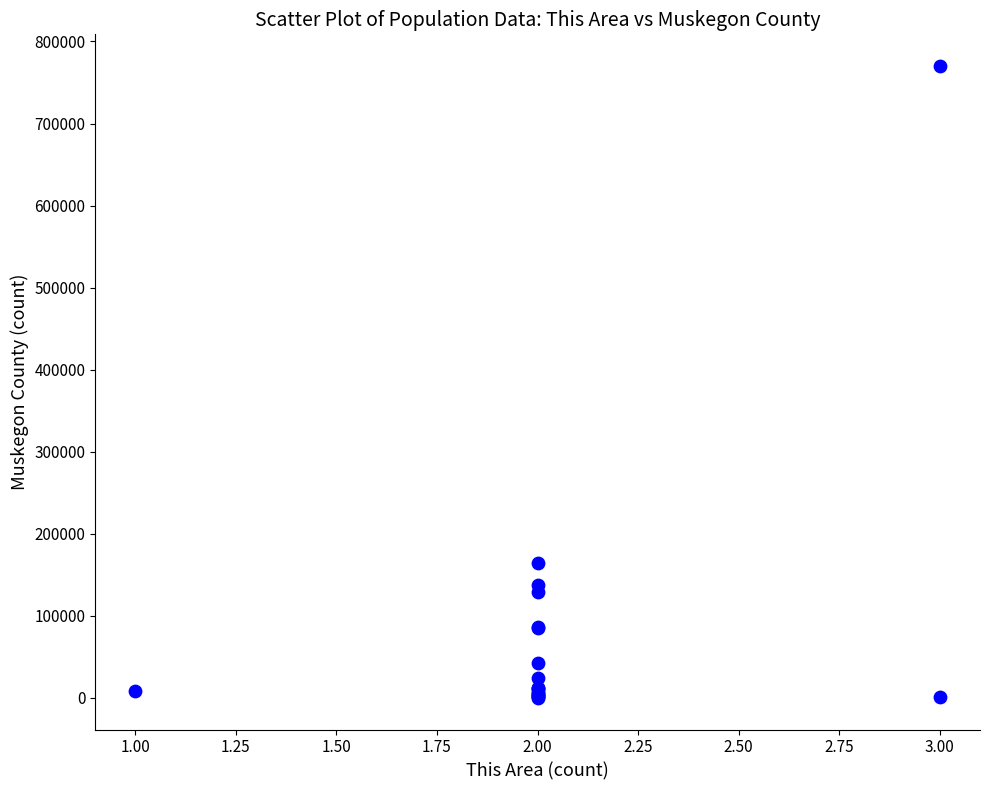

What Y value in the scatter plot is closest to 385100?

163927